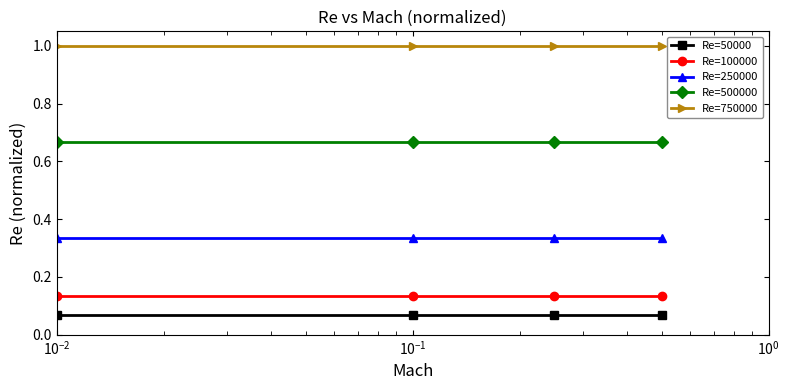

Which series has the largest total across all categories?

Re=750000